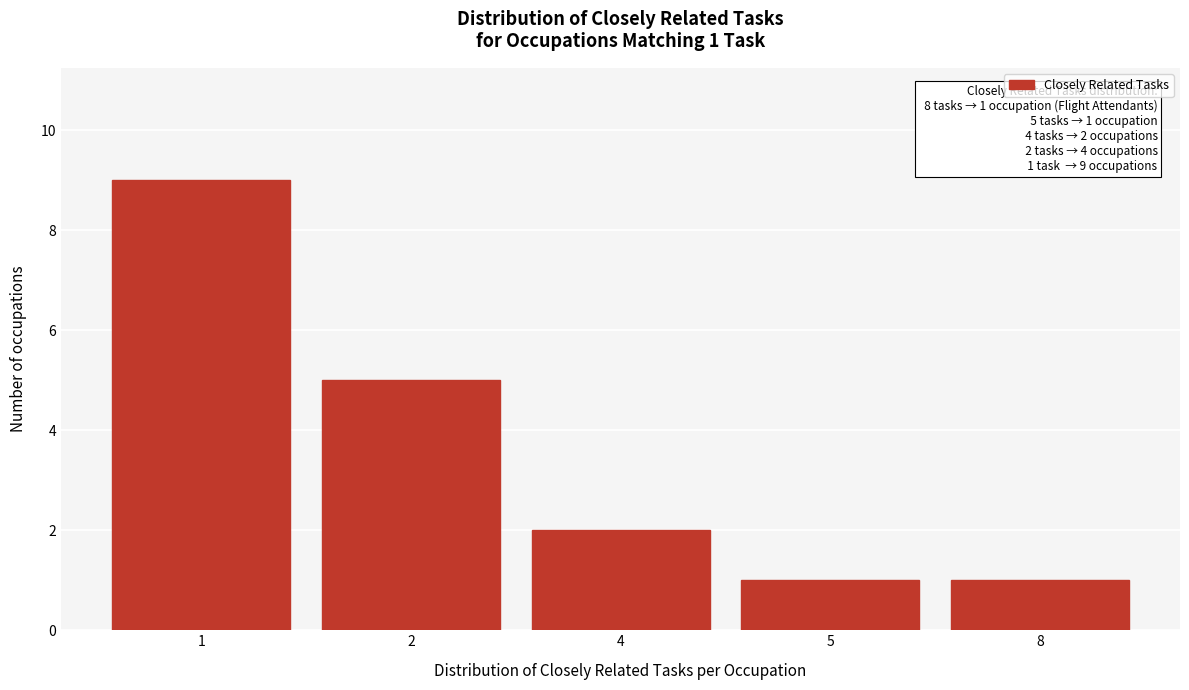

Reading left to right, what are all the values shown in this chart?

1=9	2=5	4=2	5=1	8=1